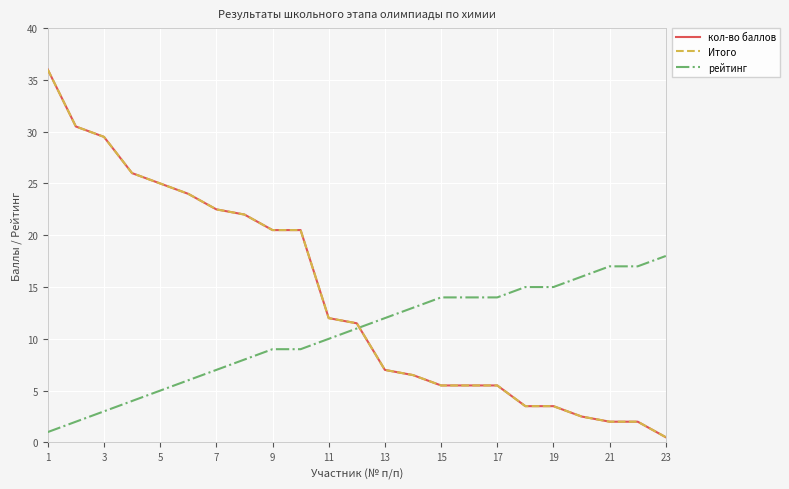

What is the sum of all Итого values?

324.0